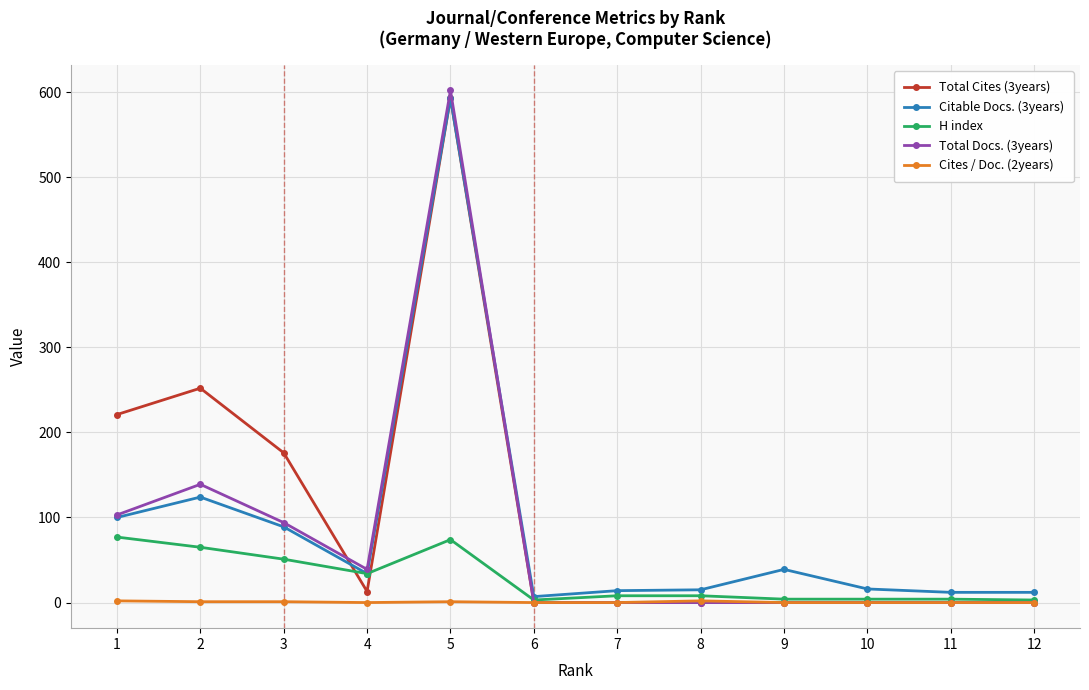

Which series has the largest range (max minus min)?

Total Docs. (3years)